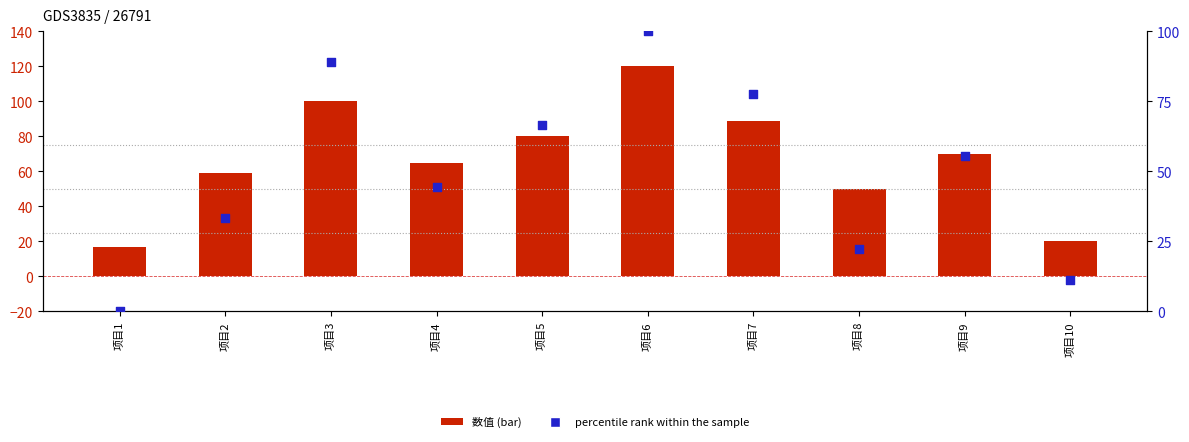

Which series contains the lowest Y value?

percentile rank within the sample